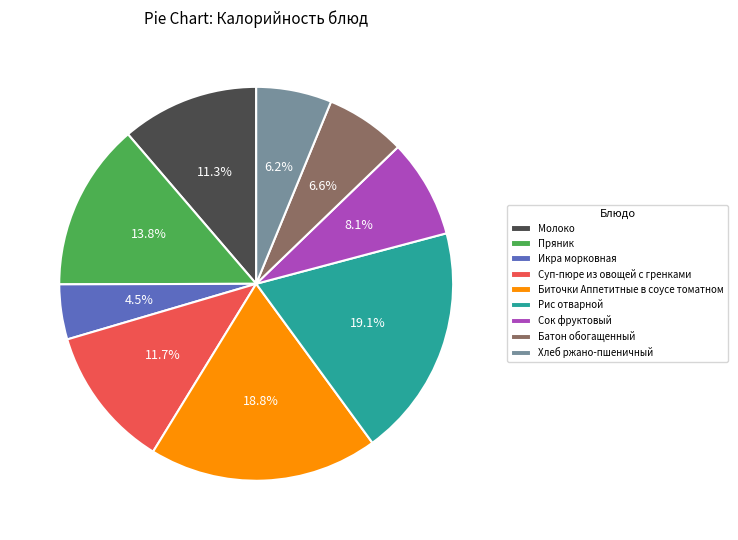

To the nearest percent, what percentage of the pie is Молоко?

11%